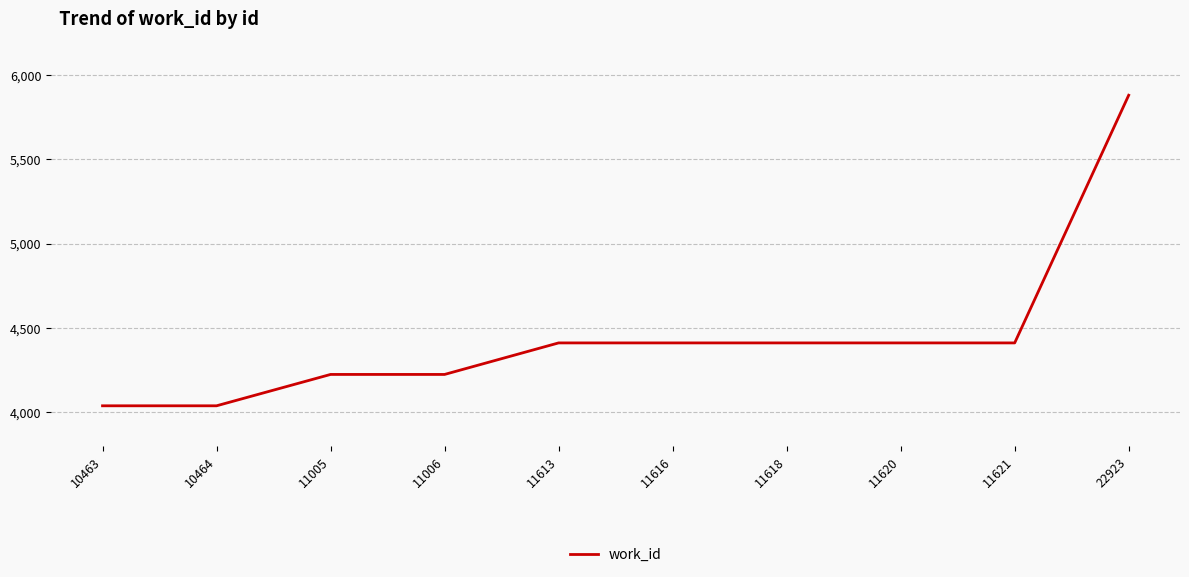

What is the difference between the maximum and second lowest values?

1842